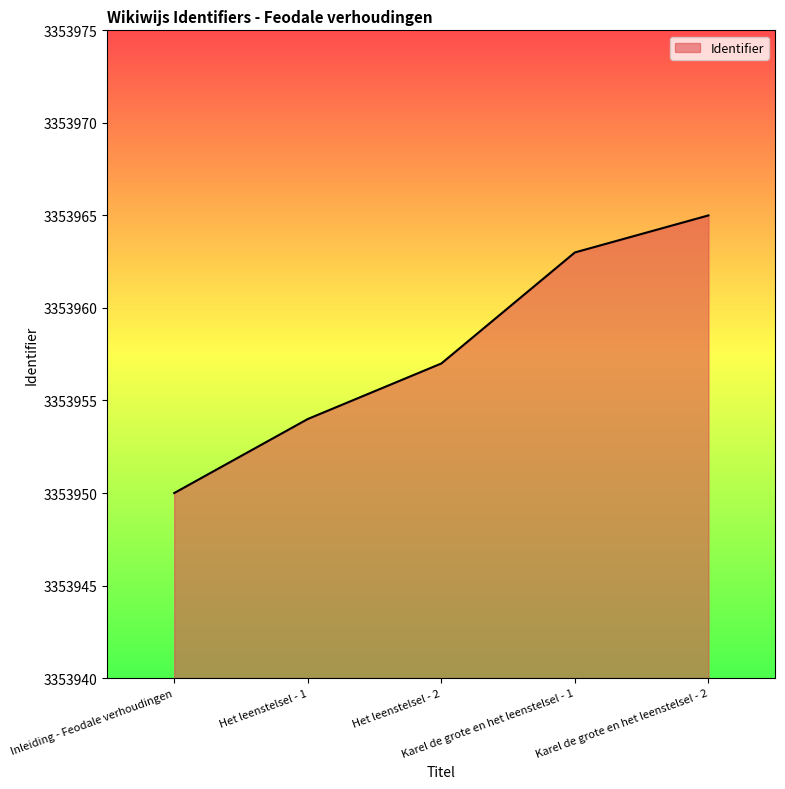

Is it true that the value at Het leenstelsel - 2 is 3353957?

True